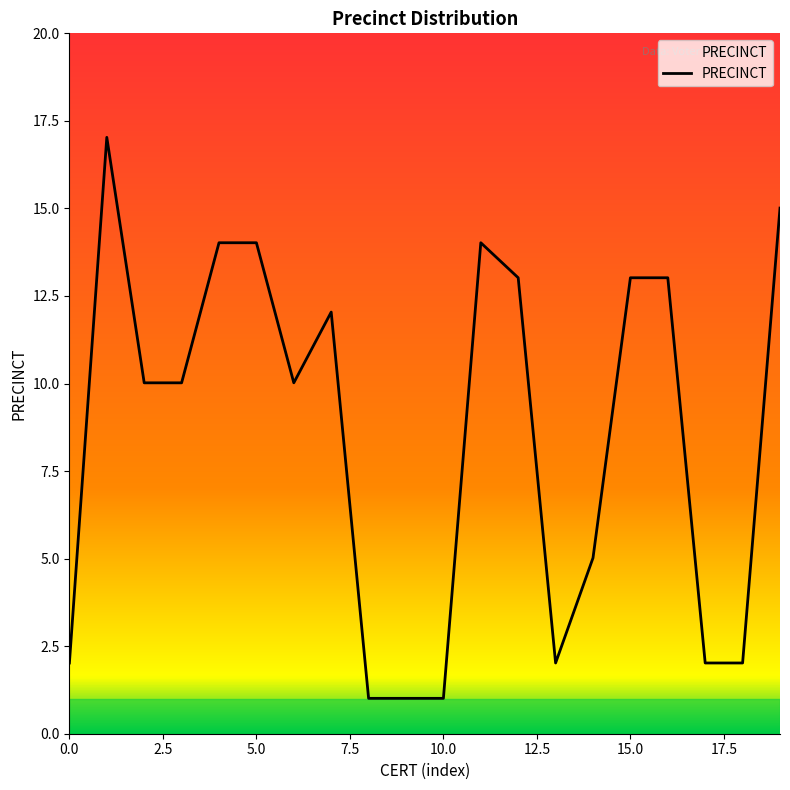

What is the difference between the maximum and minimum values?

16.0